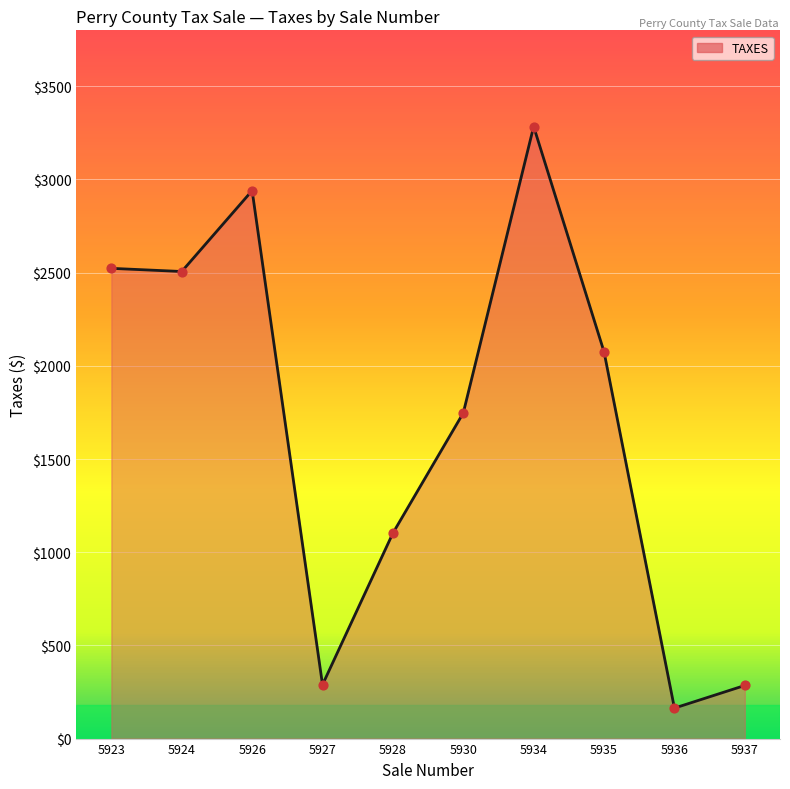

What is the change in value from 5923 to 5927?

-2234.0